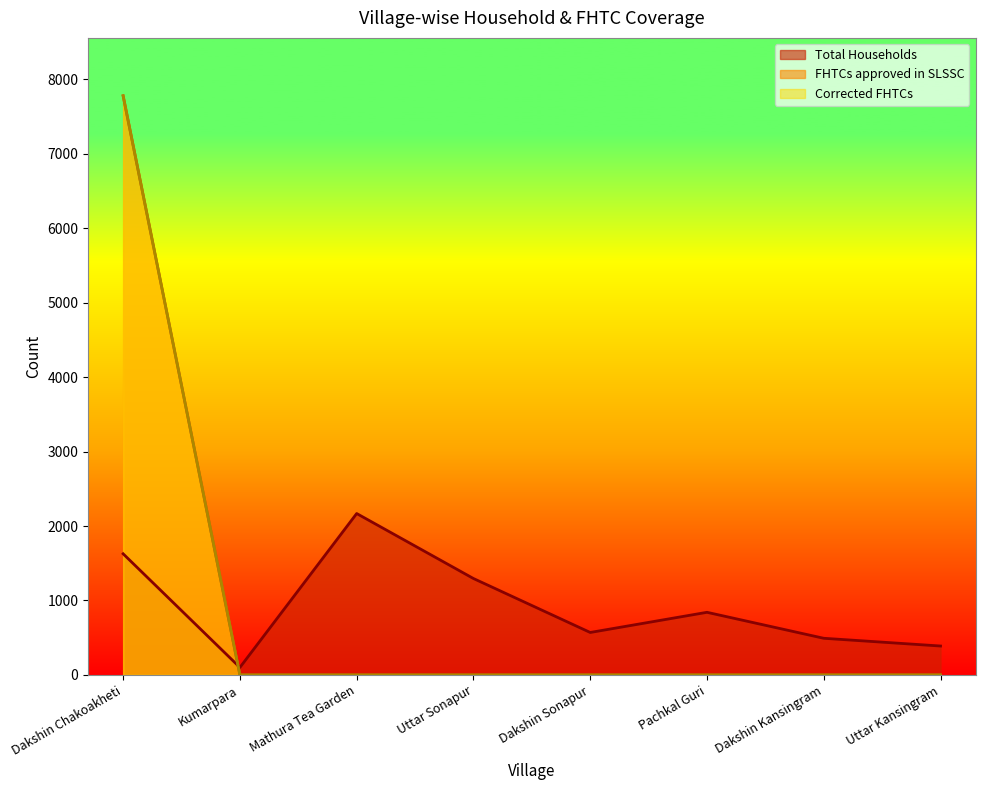

How many data points in Total Households are less than 841?

4